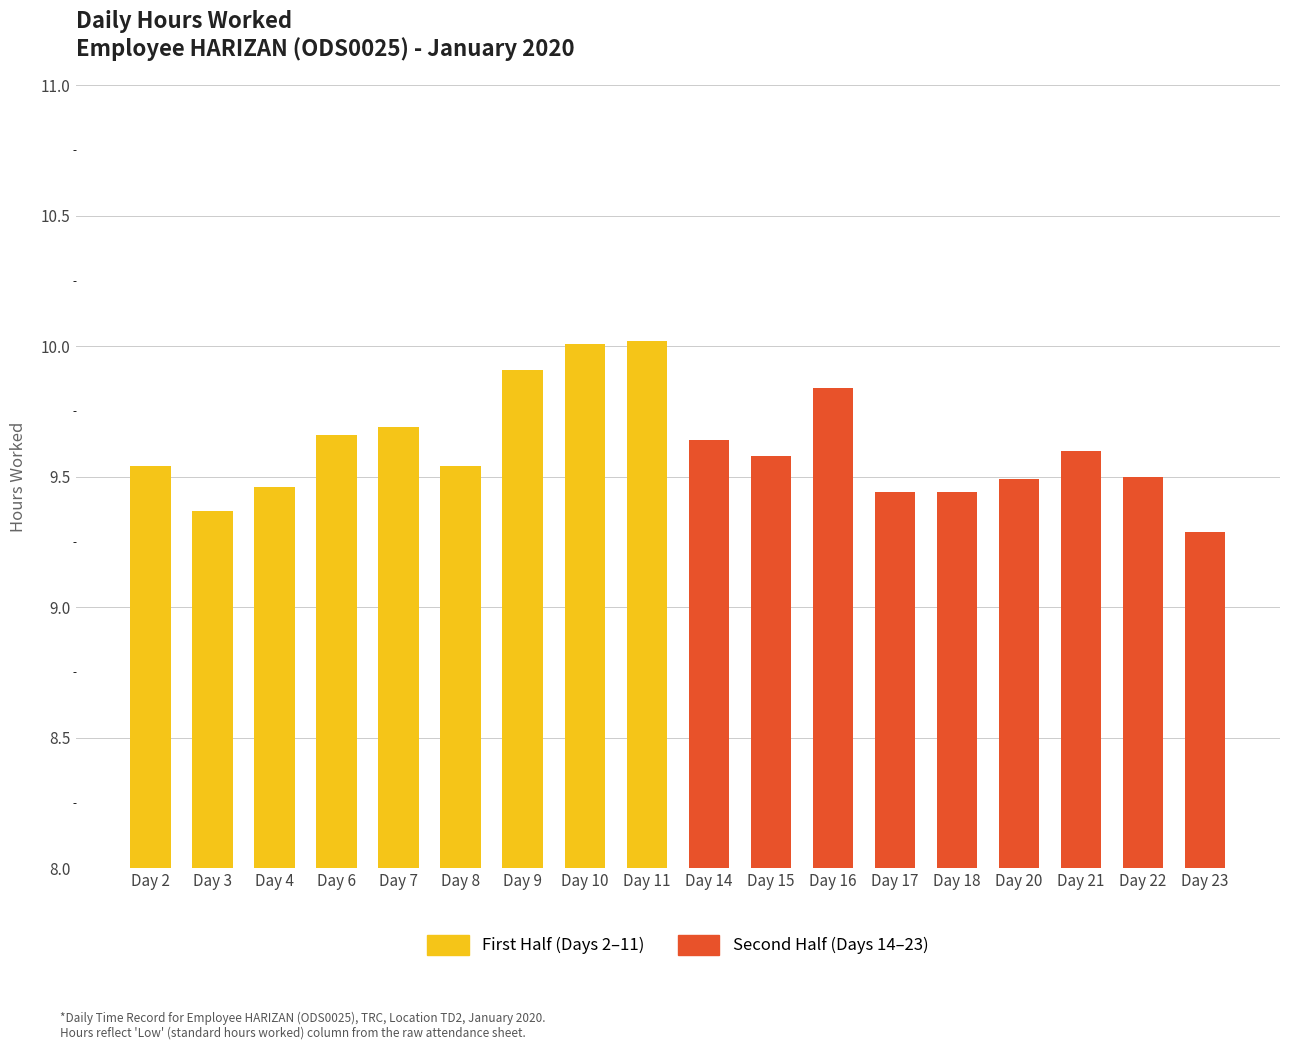

The First Half (Days 2–11) series shows 10.0 at Day 11. True or false?

True